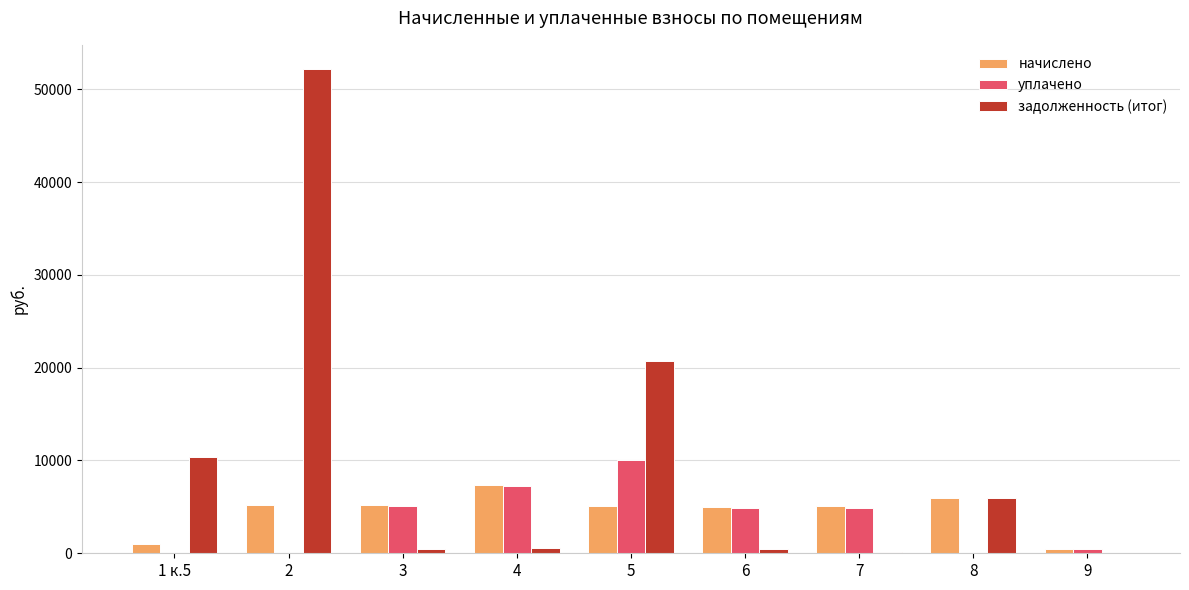

Are the bars grouped side by side (vs. stacked)?

Yes